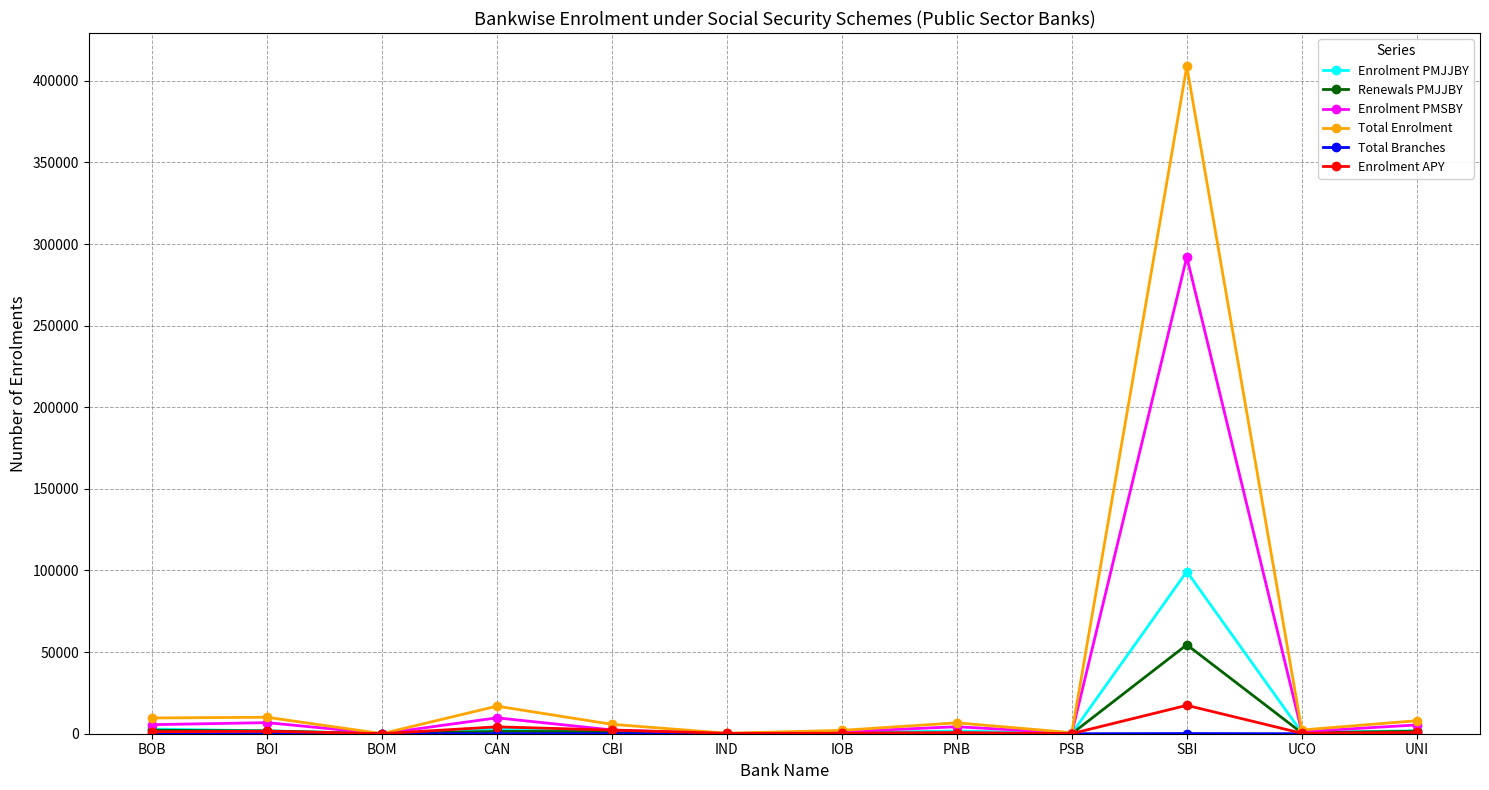

True or false: Renewals PMJJBY has more than 1 points higher than both neighbors.

True